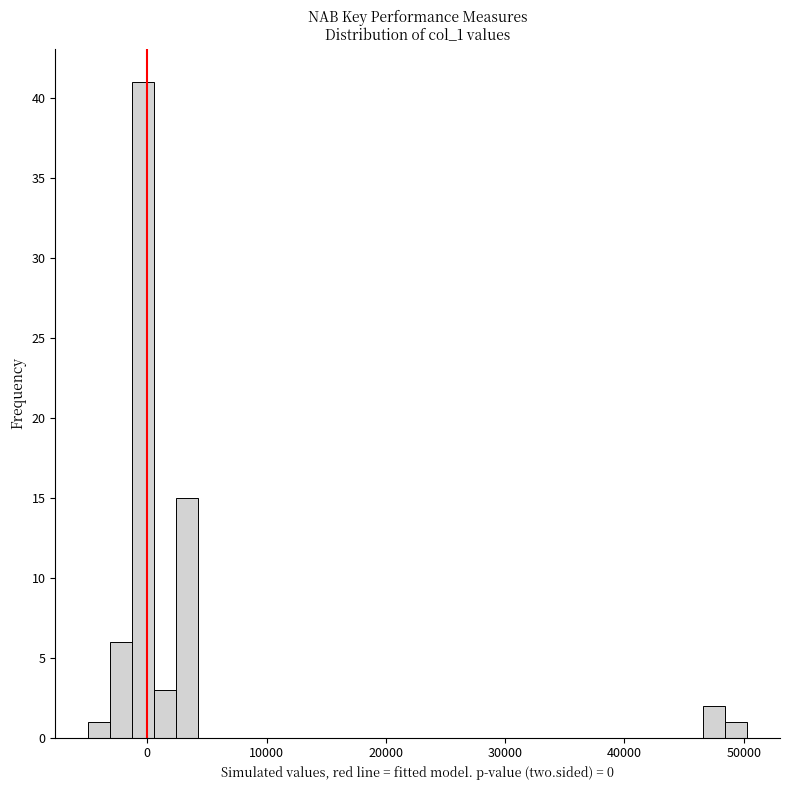

Around what value on the x-axis is the tallest bar? Give the approximate position of its centre, as read against the axis.

0